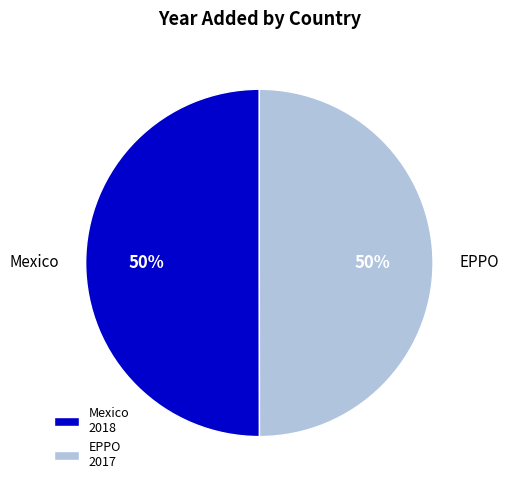

Combined, do Mexico and EPPO account for over 50%?

Yes